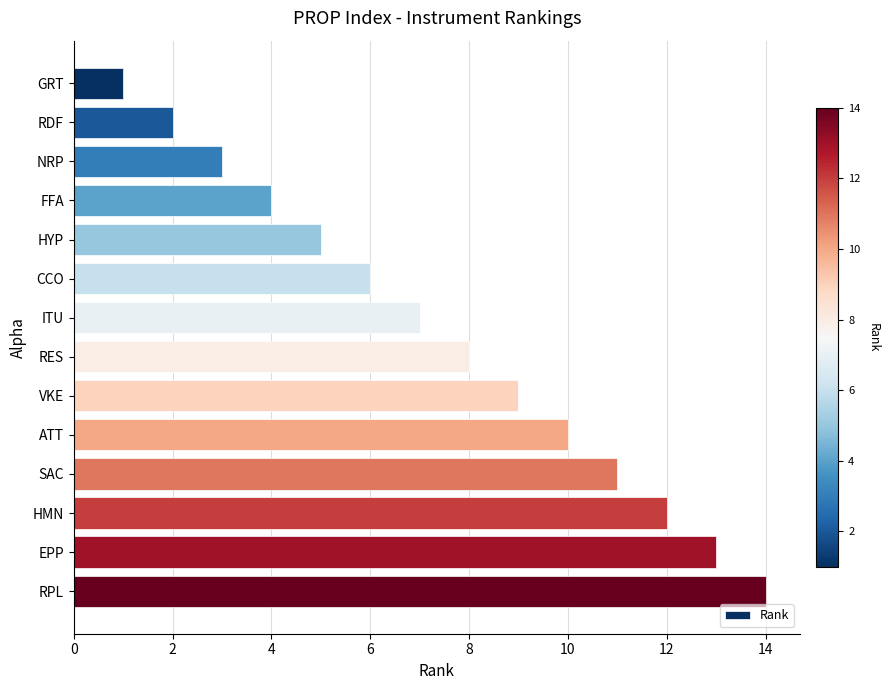

Are the bars grouped side by side (vs. stacked)?

No